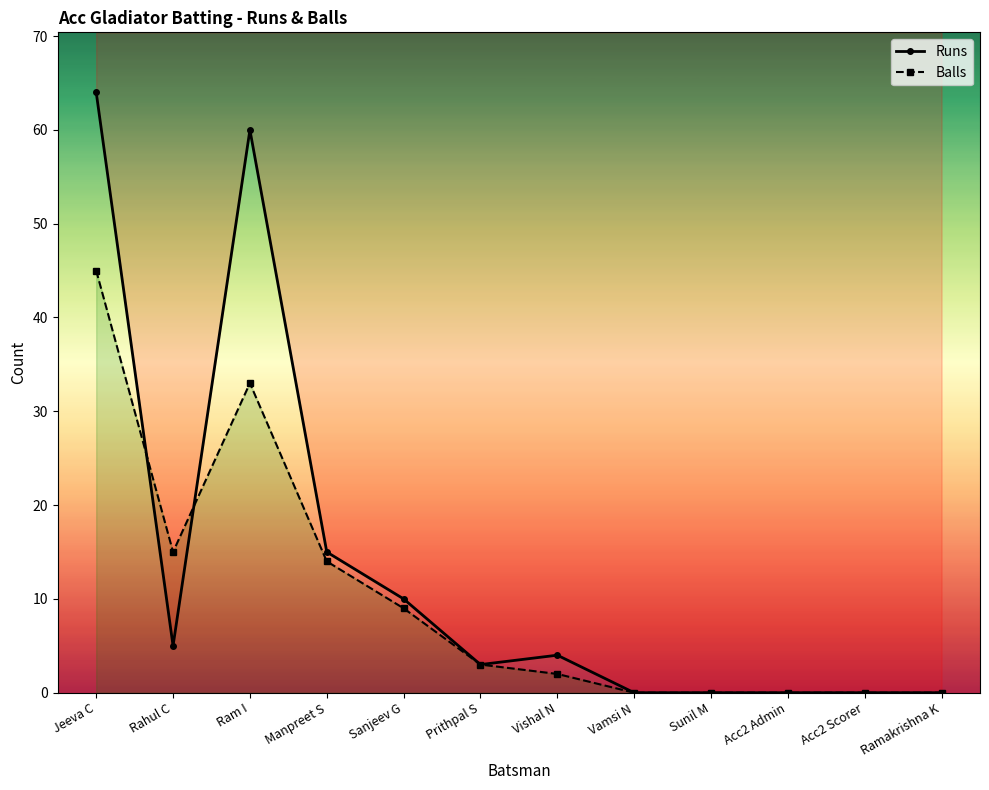

The value of Balls at Vishal N is 3. True or false?

False